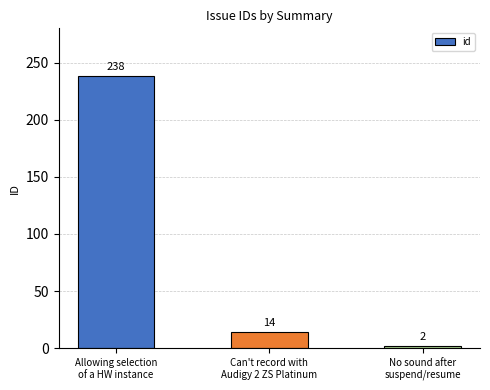

Read the value at Allowing selection
of a HW instance, to the nearest 50.

250